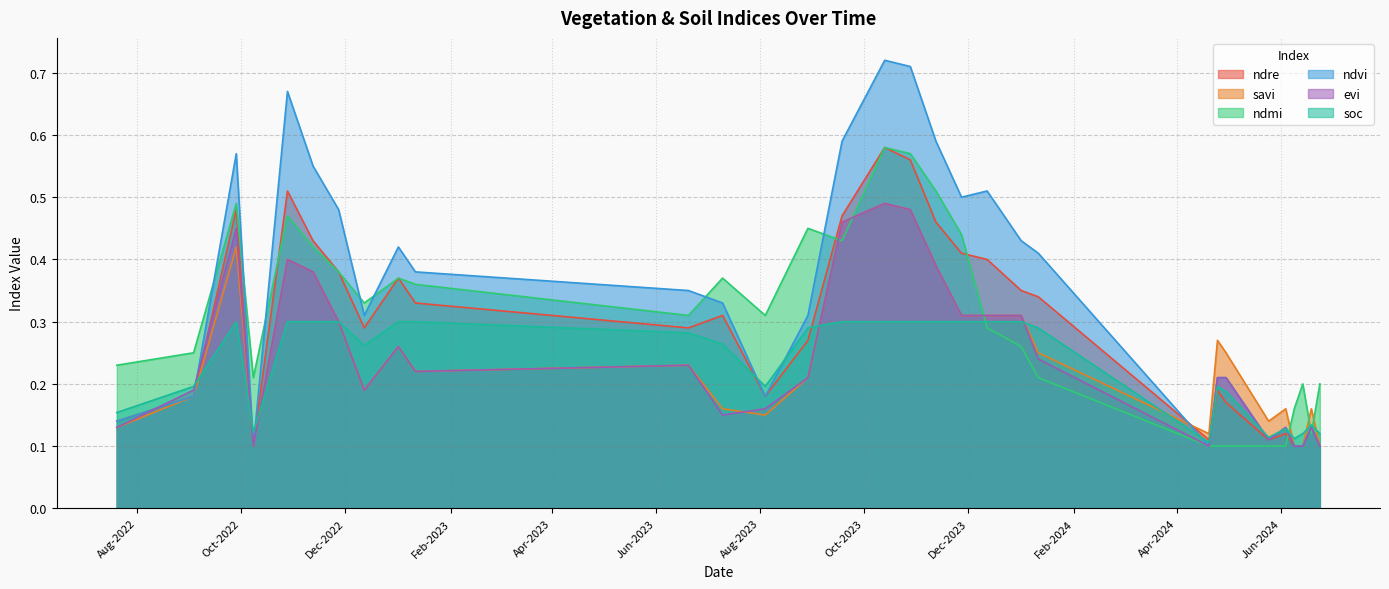

What is the sum of the ndvi values at 18-09-2023 and 24-06-2024?

0.7